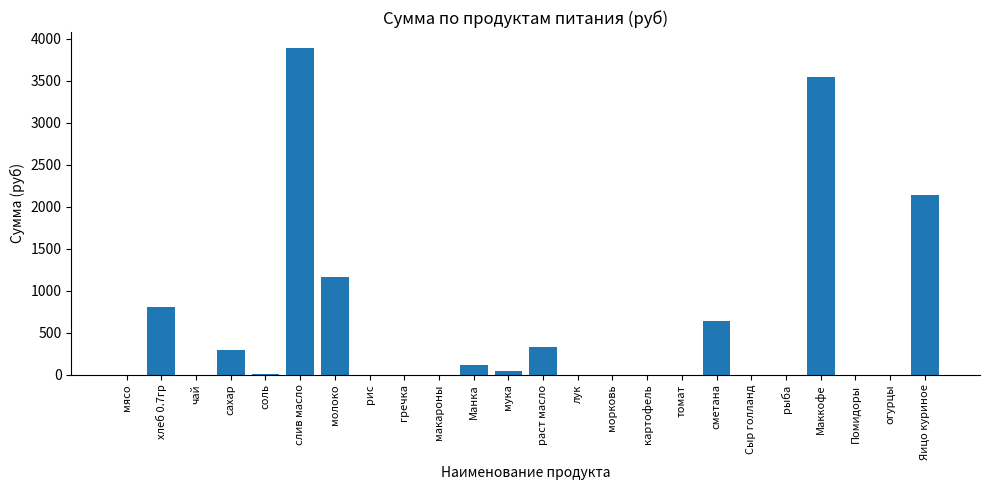

Between чай and раст масло, which is larger?

раст масло